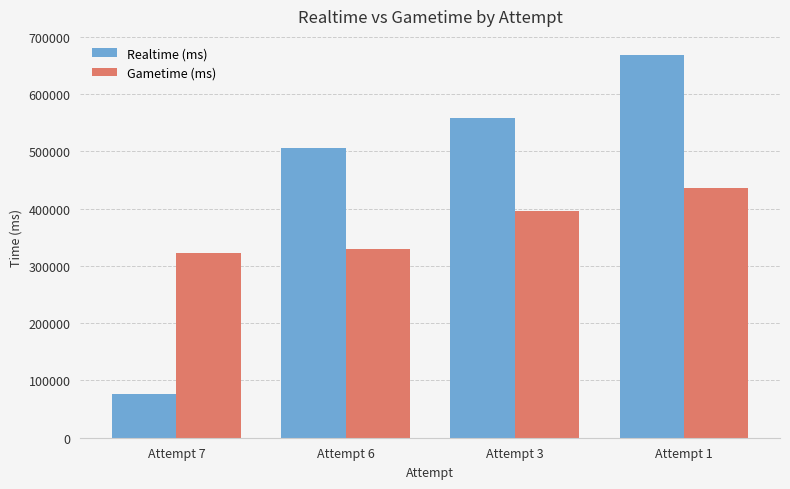

Which category has the highest value across all series?

Attempt 1